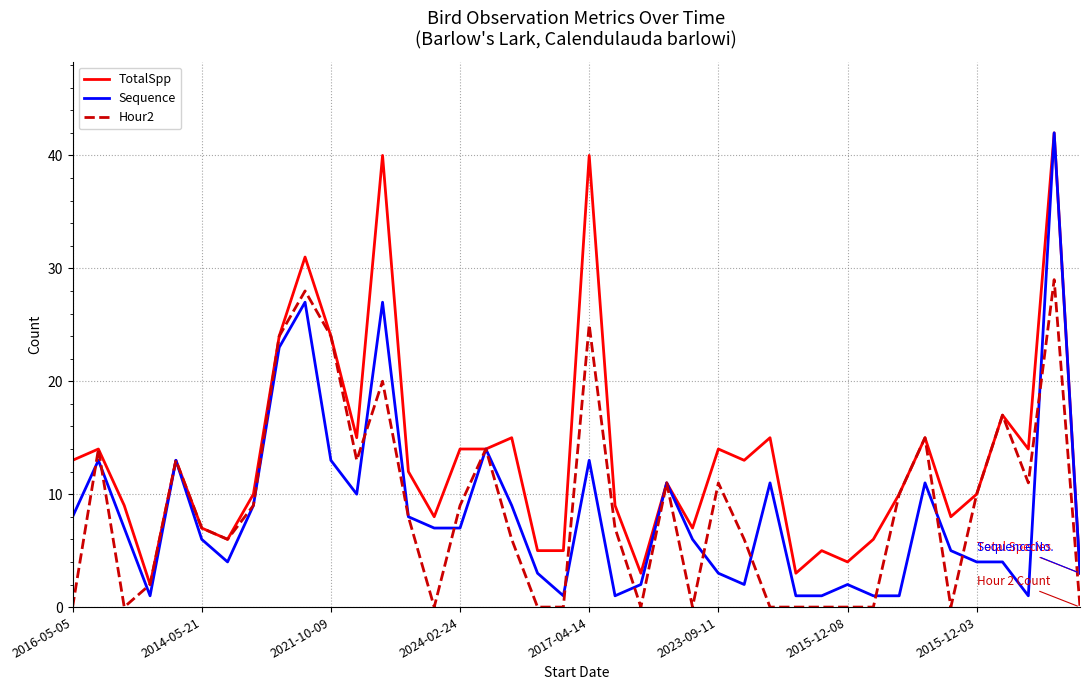

What is the sum of all TotalSpp values?

530